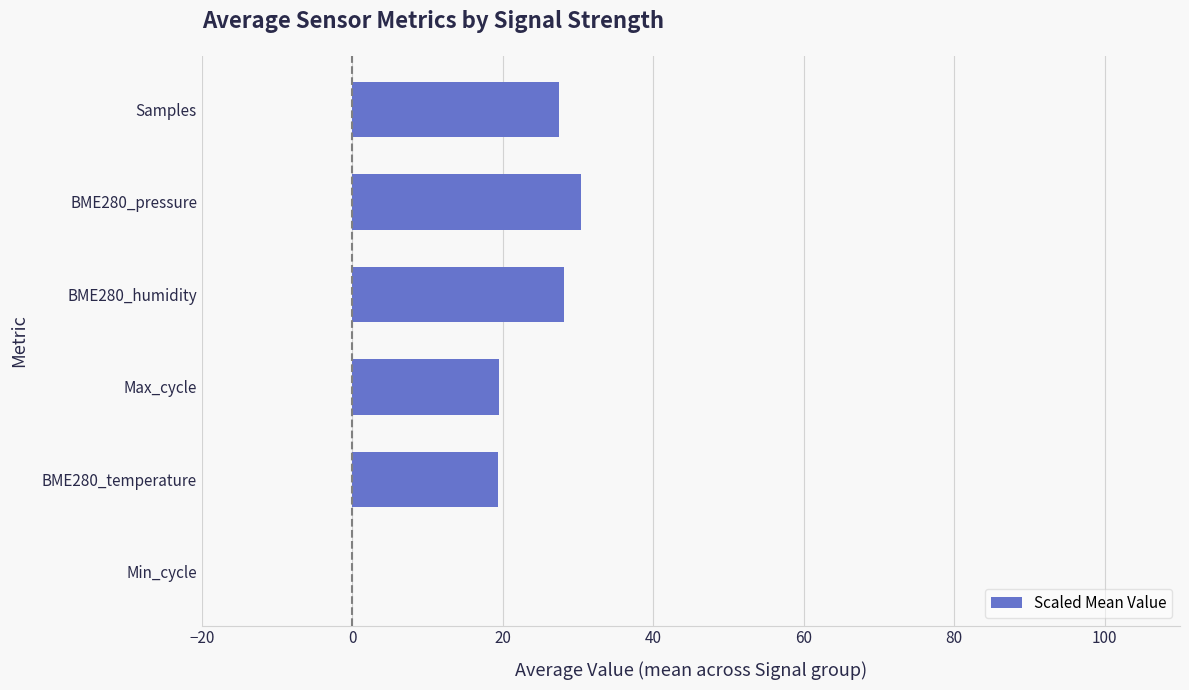

Which category has the highest value across all series?

BME280_pressure